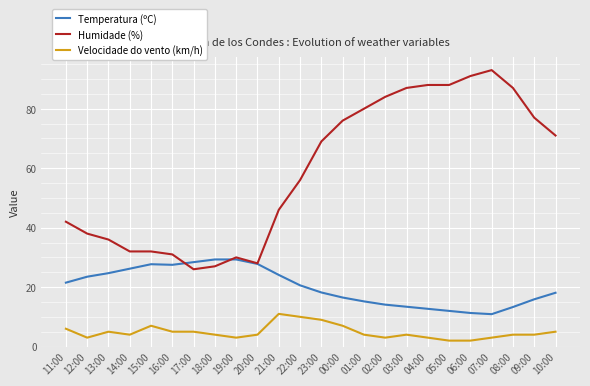

True or false: Velocidade do vento (km/h) and Temperatura (ºC) cross at least once.

False